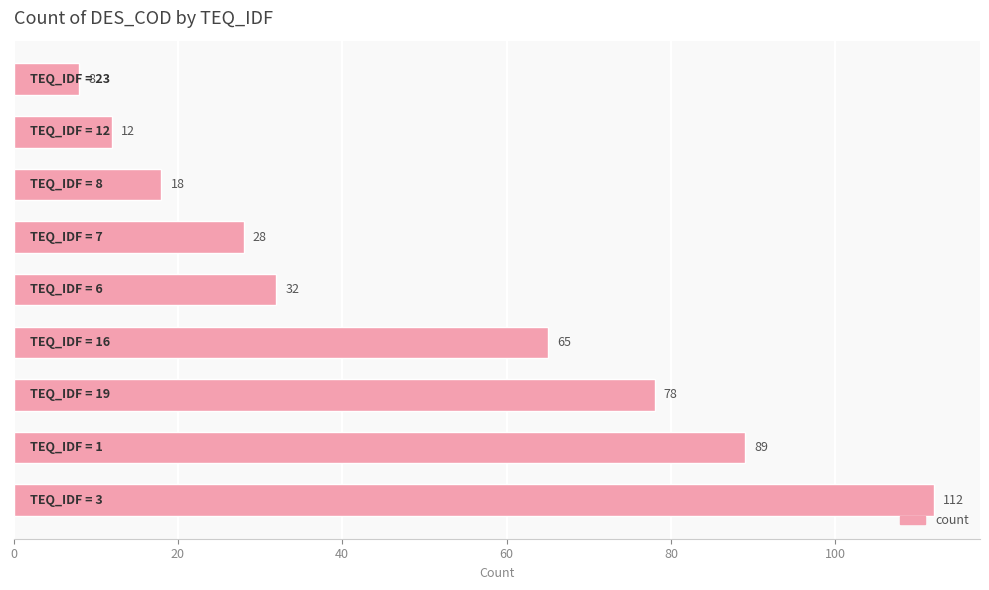

What is the maximum value shown in the chart?

112